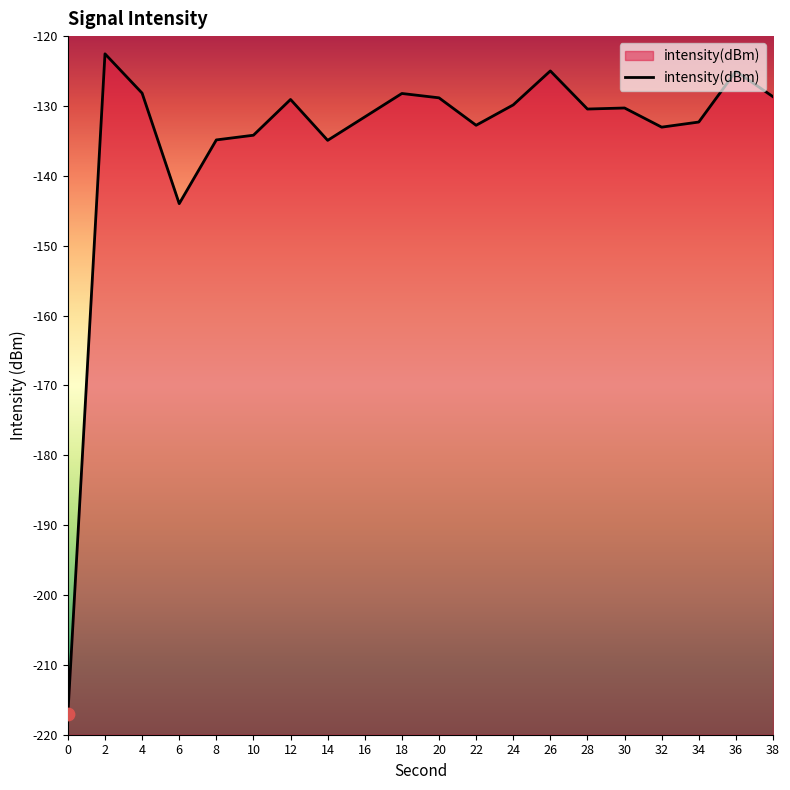

What is the change in value from 6 to 36?

+18.9